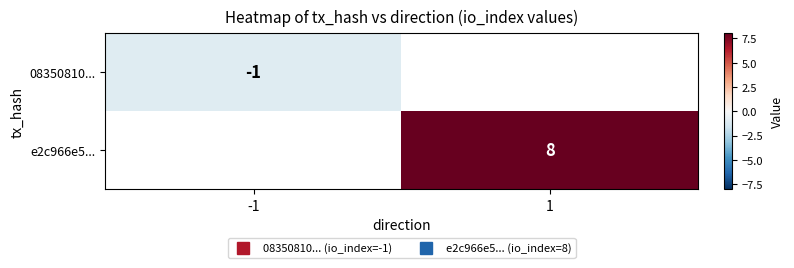

Count the number of data series in this chart.

2